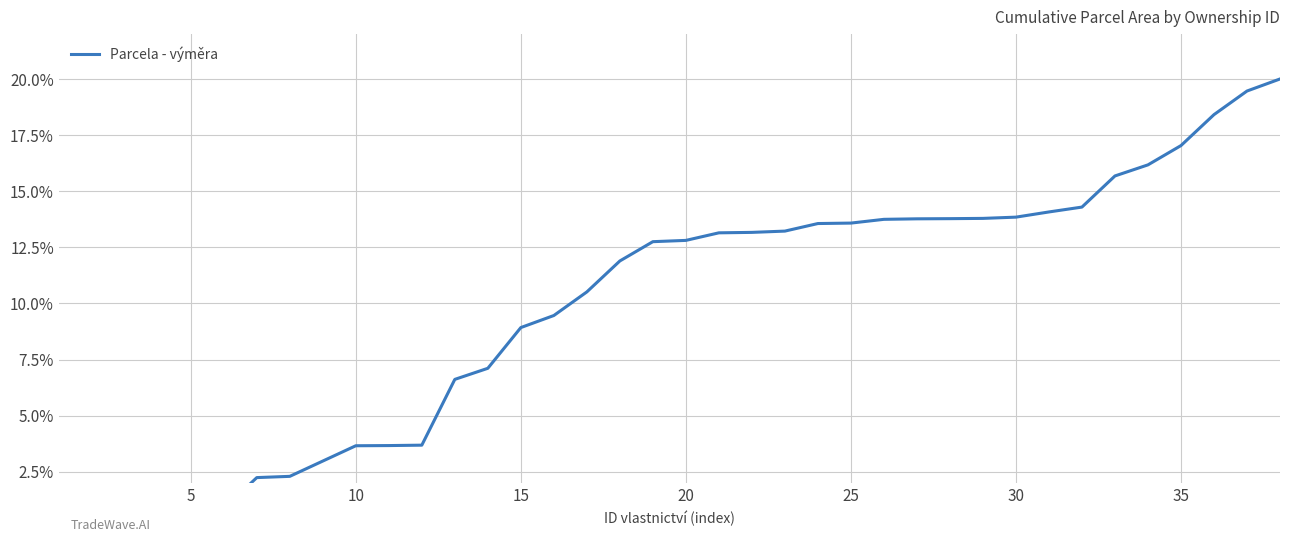

What is the smallest value displayed?

0.1